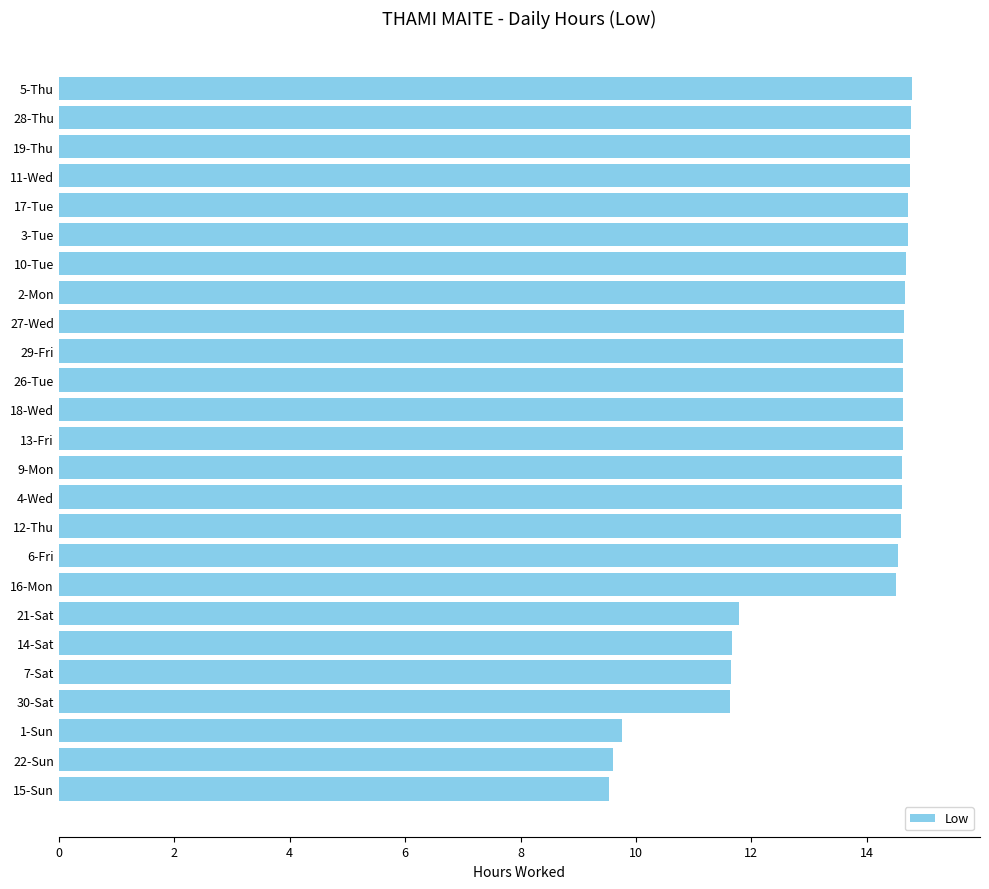

How many values are below 14?

7